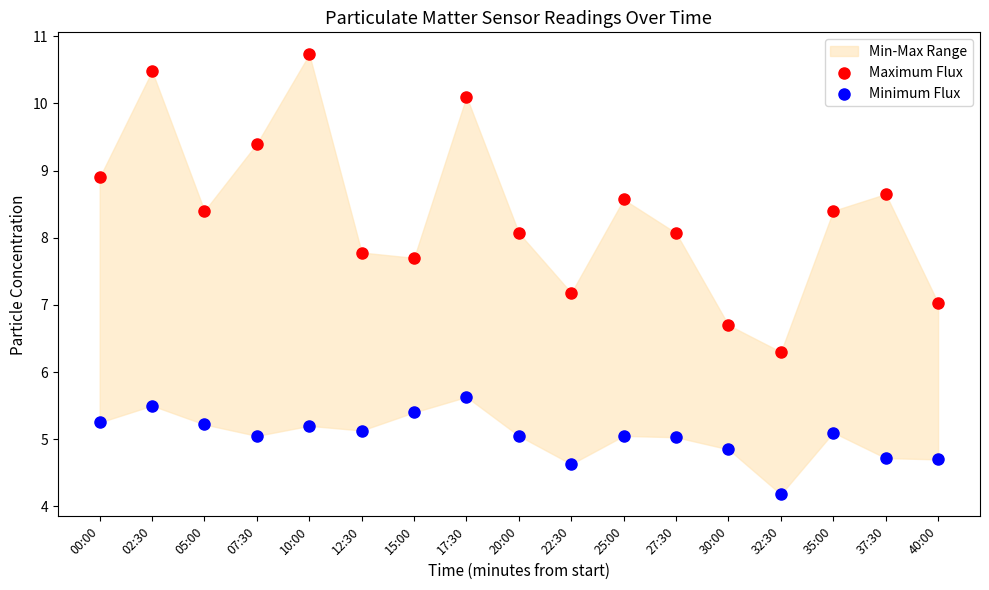

In the Minimum Flux series, what Y value is closest to 4?

4.2